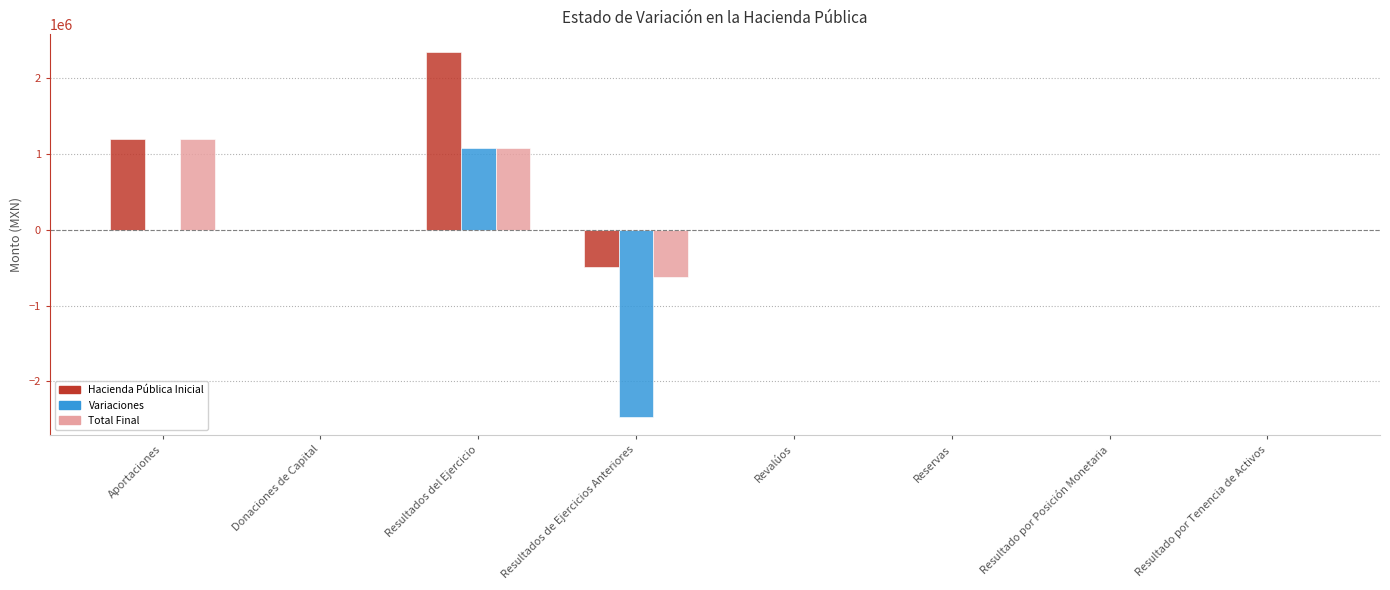

At which category is the sum across all series the highest?

Resultados del Ejercicio